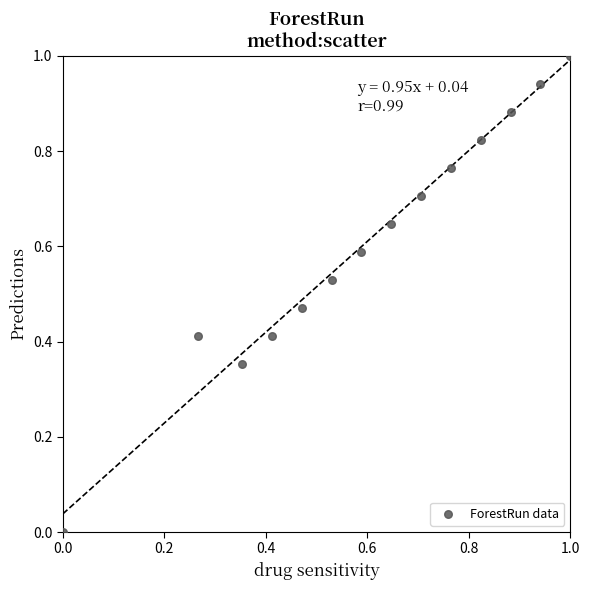

What is the range of Y values (max minus min)?

1.0